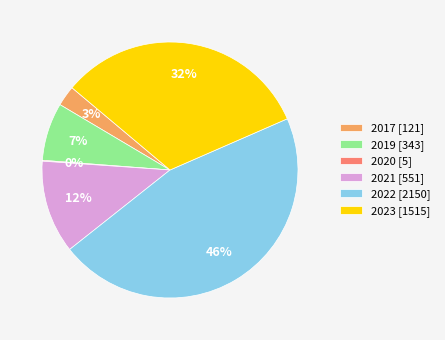

What percentage is the 2019 [343] slice, to the nearest percent?

7%